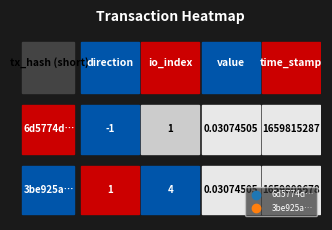

Reading left to right, list all the values displayed in this chart.

6d5774d05912abcfb18ffde33710f44073b47c1: -1.0	1.0	0.0	1659815287.0
3be925a978019738207fc64d725e425a9eccae0: 1.0	4.0	0.0	1659808678.0